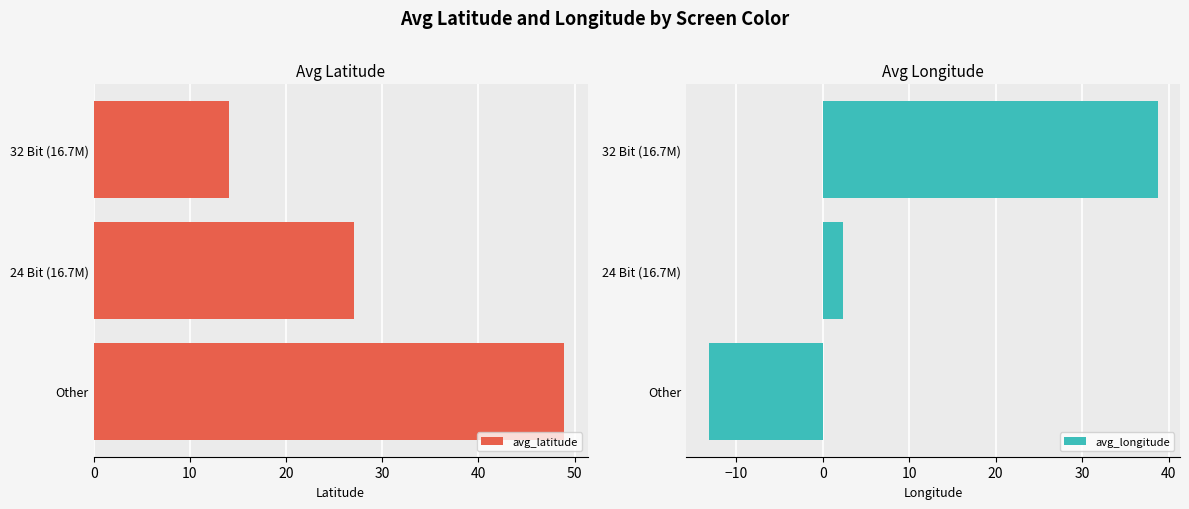

How many bars are there in total?

6